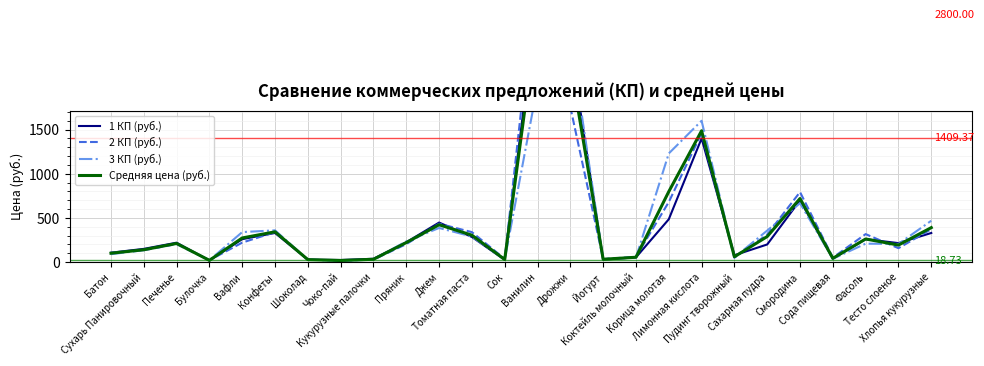

At which category does the chart reach its peak across all series?

Ванилин